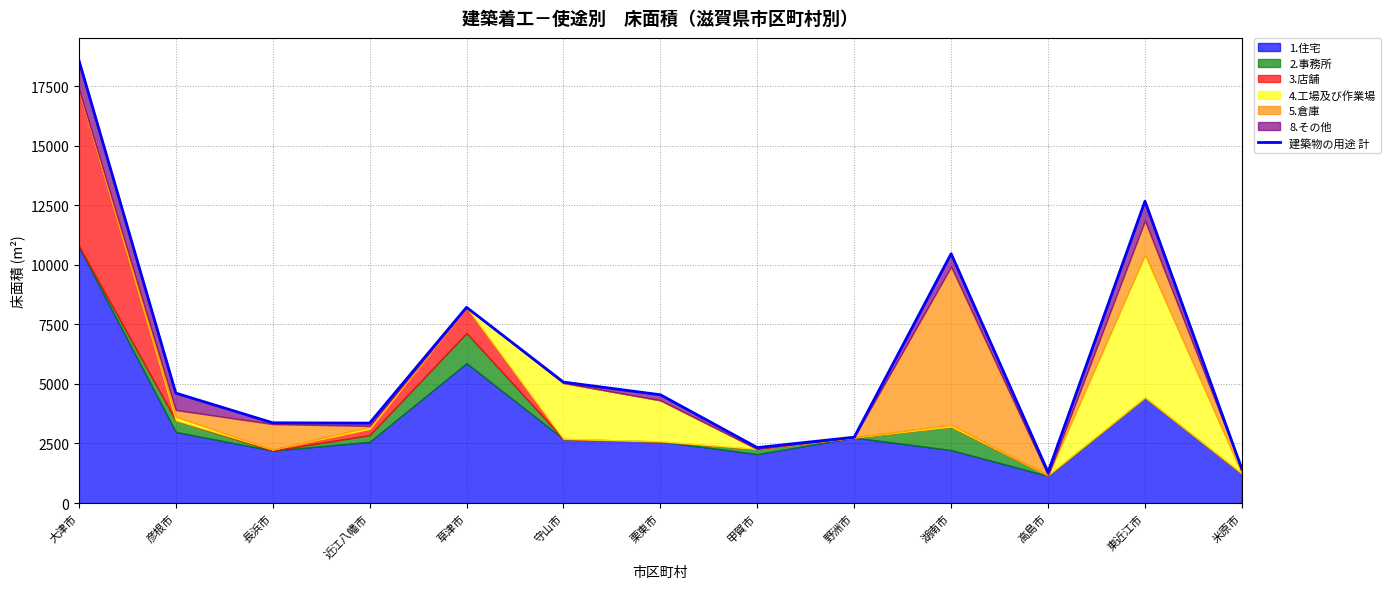

Rank the categories by value from lowest to highest.

高島市, 米原市, 甲賀市, 野洲市, 近江八幡市, 長浜市, 栗東市, 彦根市, 守山市, 草津市, 湖南市, 東近江市, 大津市